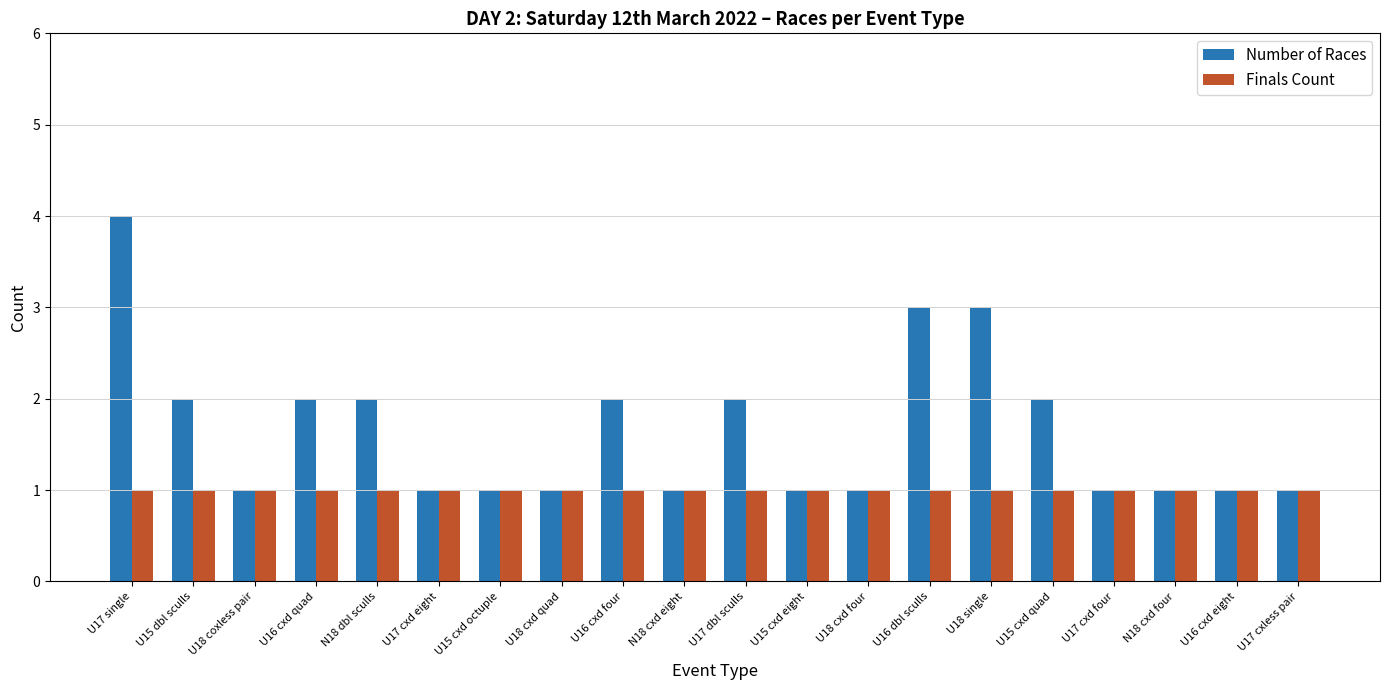

Which series has the largest total across all categories?

Number of Races